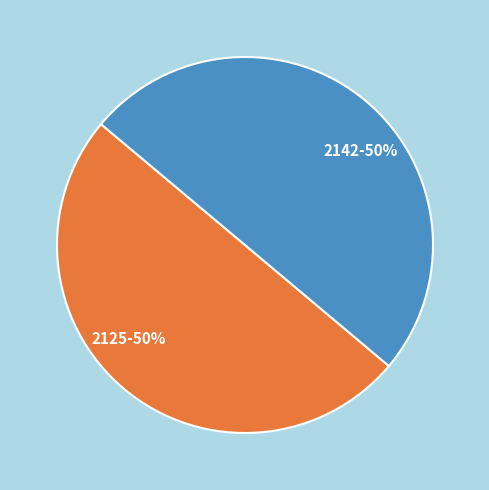

Count the number of slices in the pie.

2